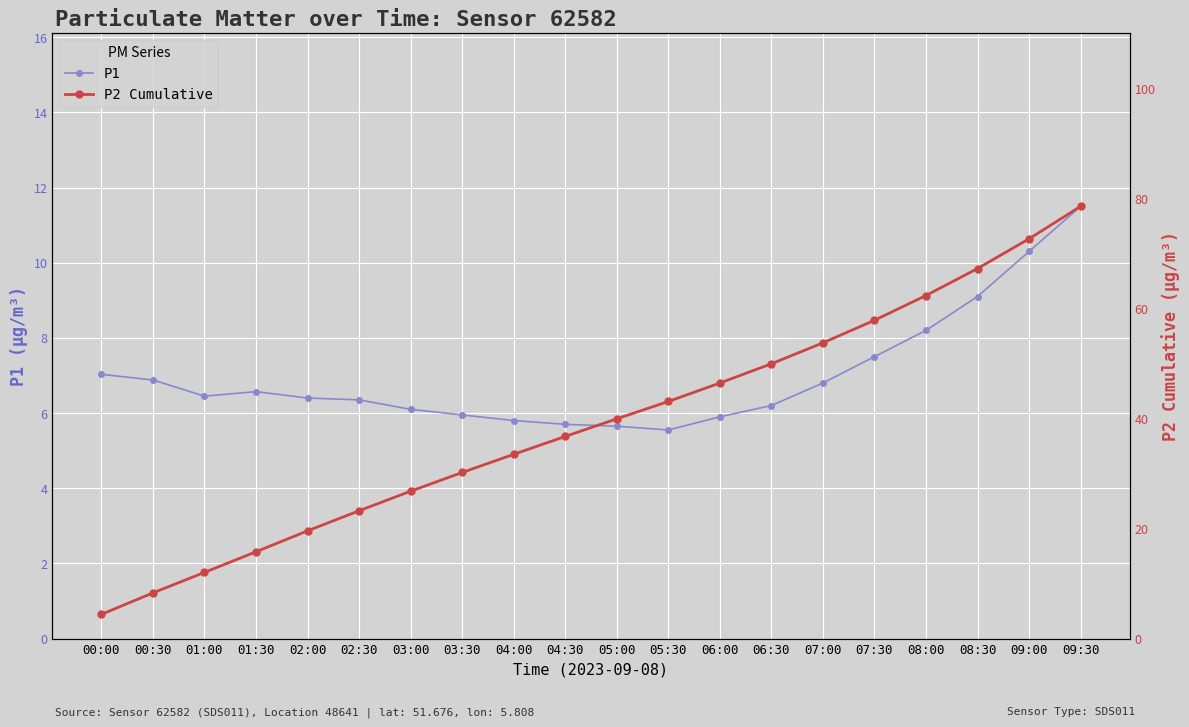

What is the average value of the P2 Cumulative series?

39.1